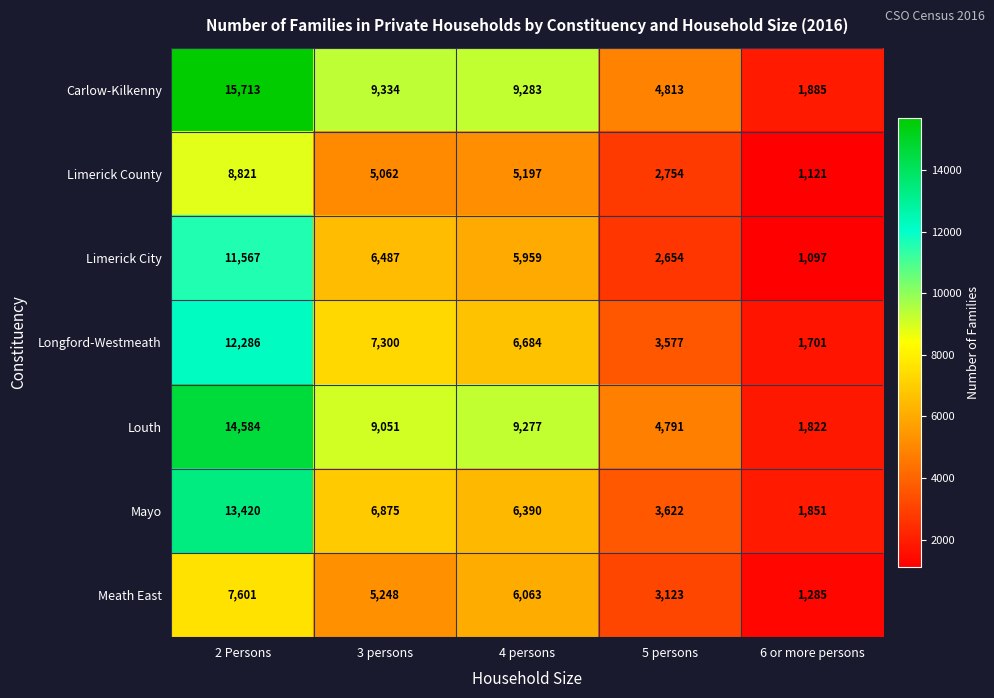

Rank the series by their maximum value, from highest to lowest.

Carlow-Kilkenny, Louth, Mayo, Longford-Westmeath, Limerick City, Limerick County, Meath East